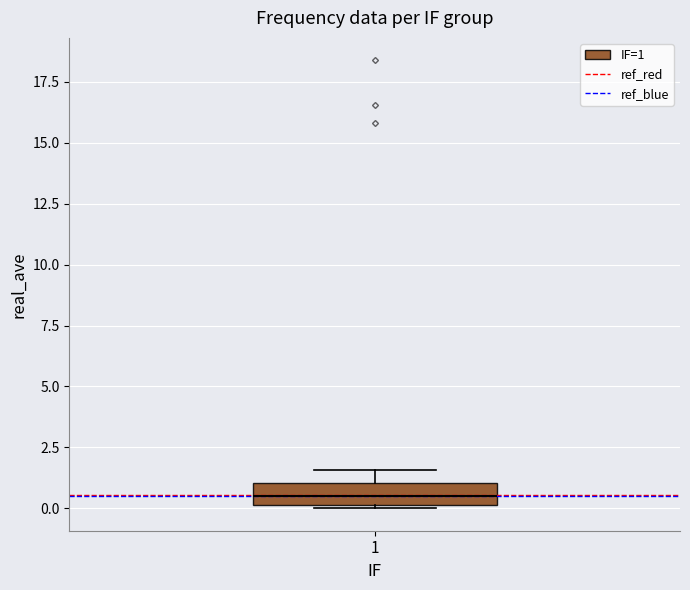

Where is the lower edge of the box at x = 1 on the y-axis? The values are not printed on the chart, so give them approximately, as read against the axis.

0.0